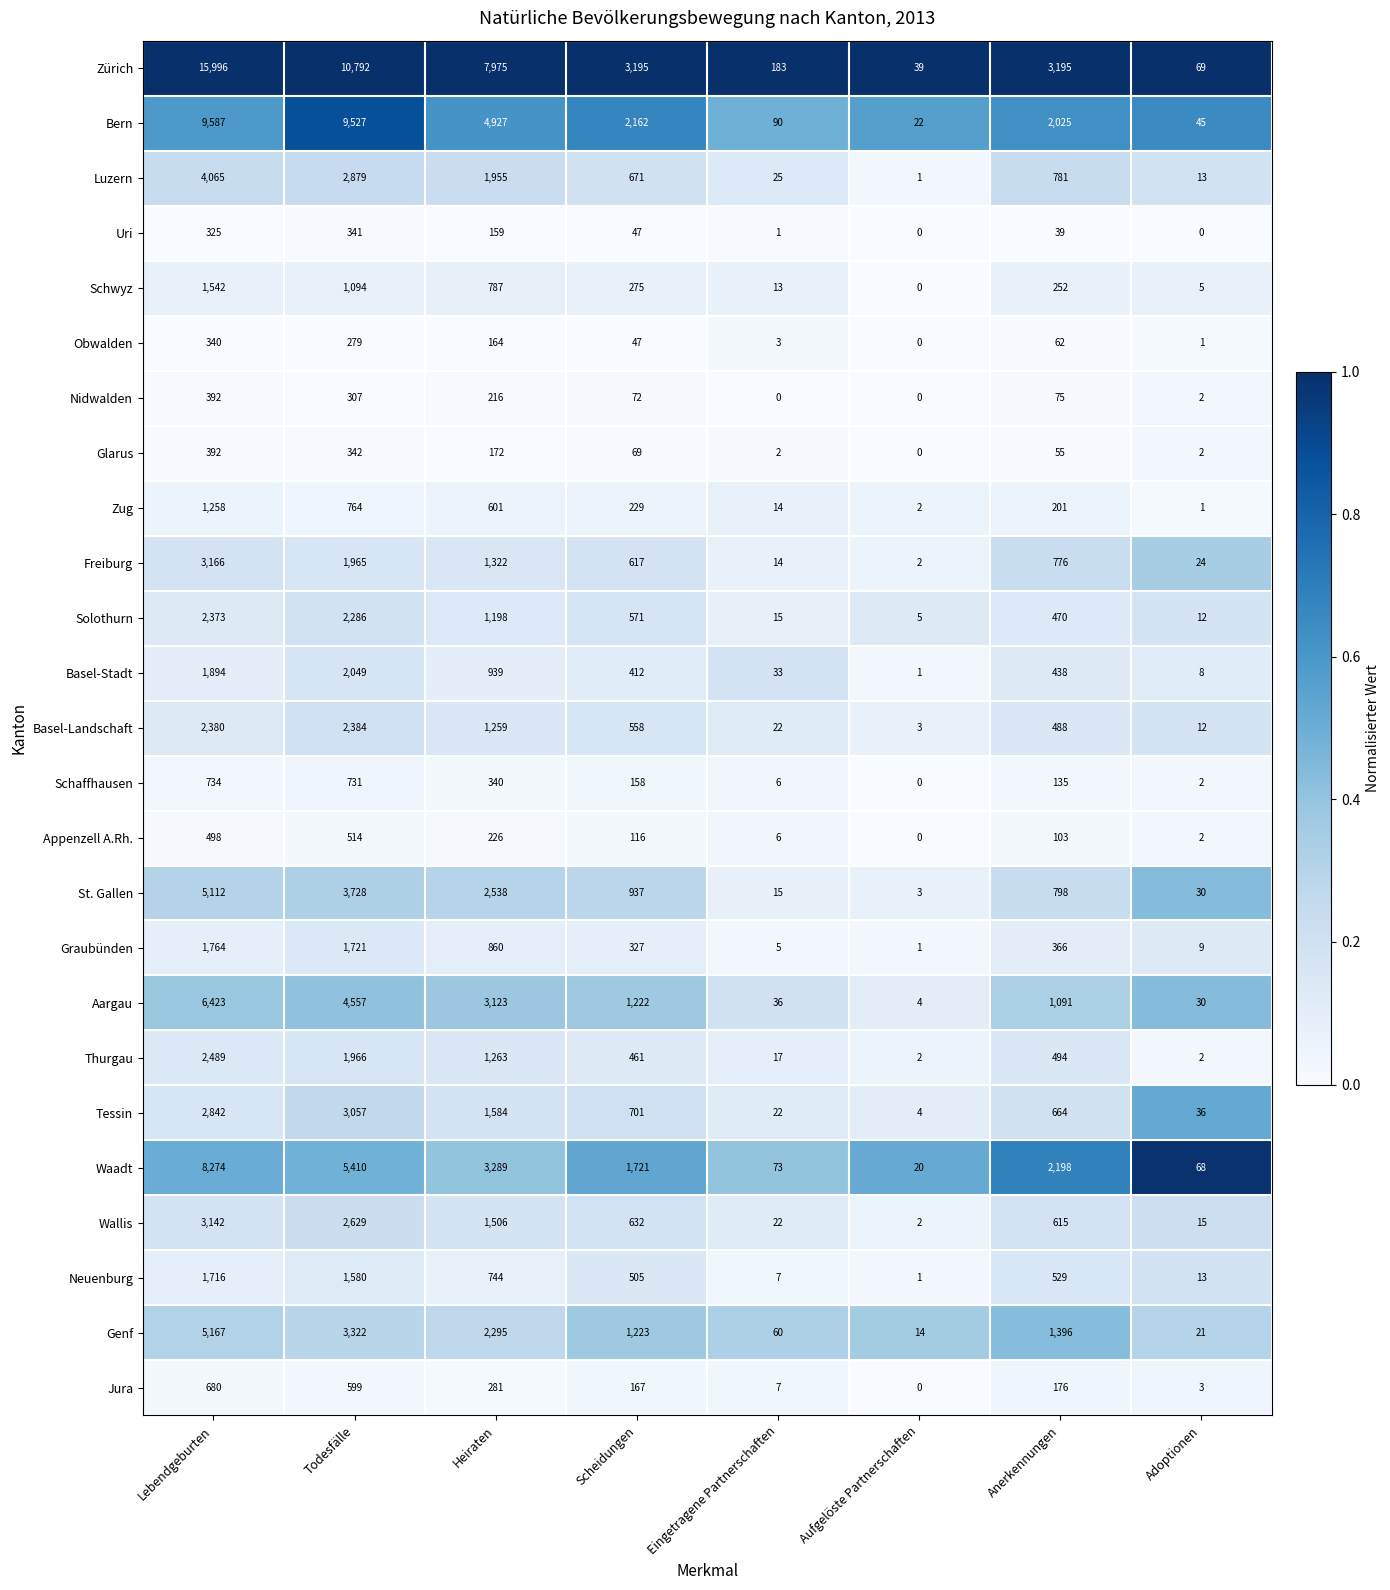

Which series has the largest total across all categories?

Zürich